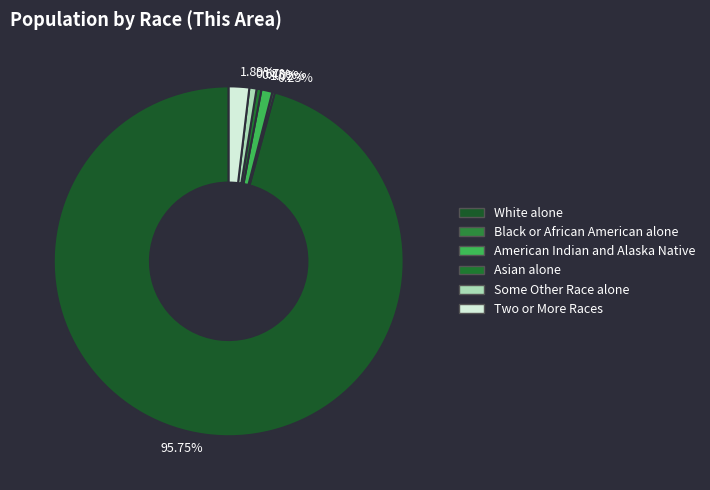

How many segments does this pie chart have?

6